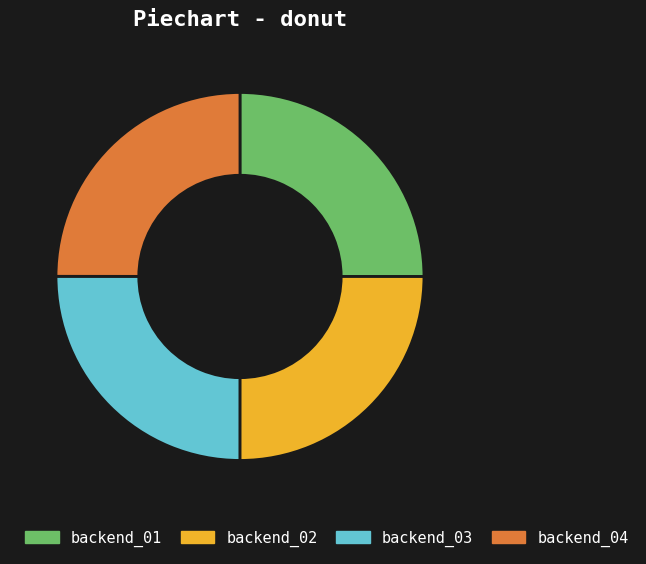

Is it true that backend_01 is 18% of the pie?

False